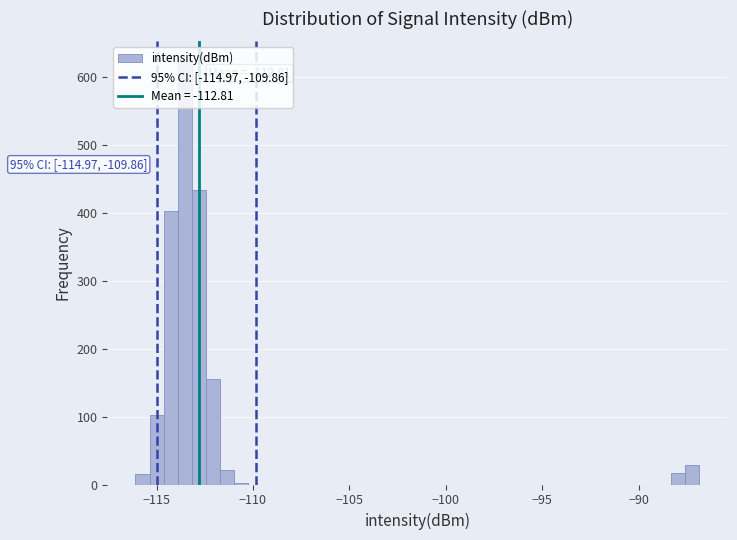

Read against the x-axis, roughly where is the centre of the tallest bar?

-113.5